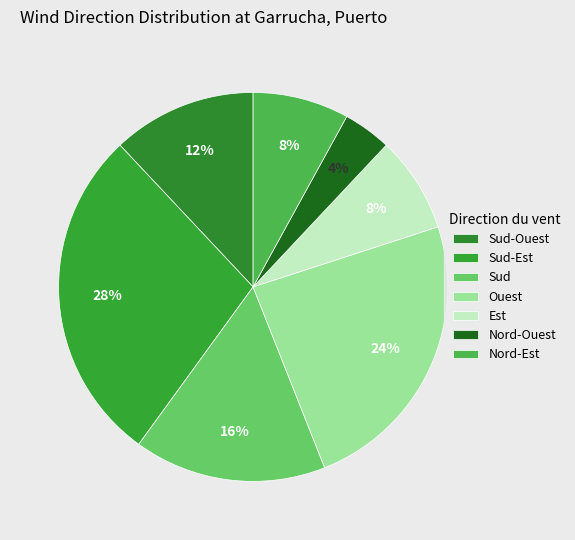

Which slice is the smallest?

Nord-Ouest